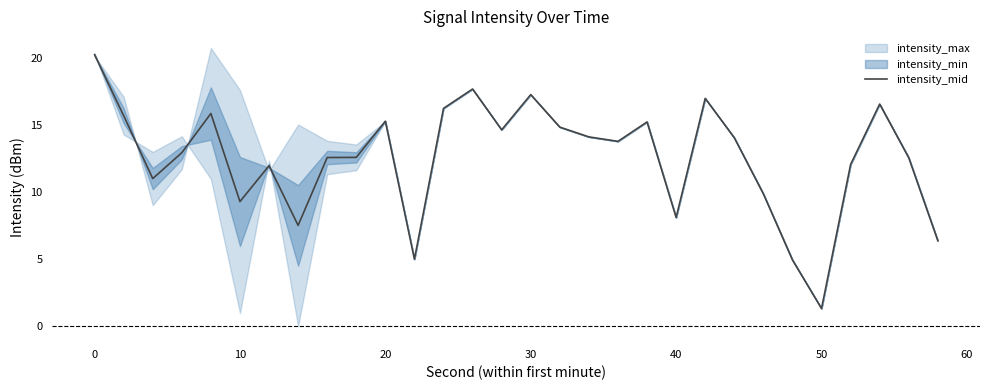

How many values exceed 13?

15